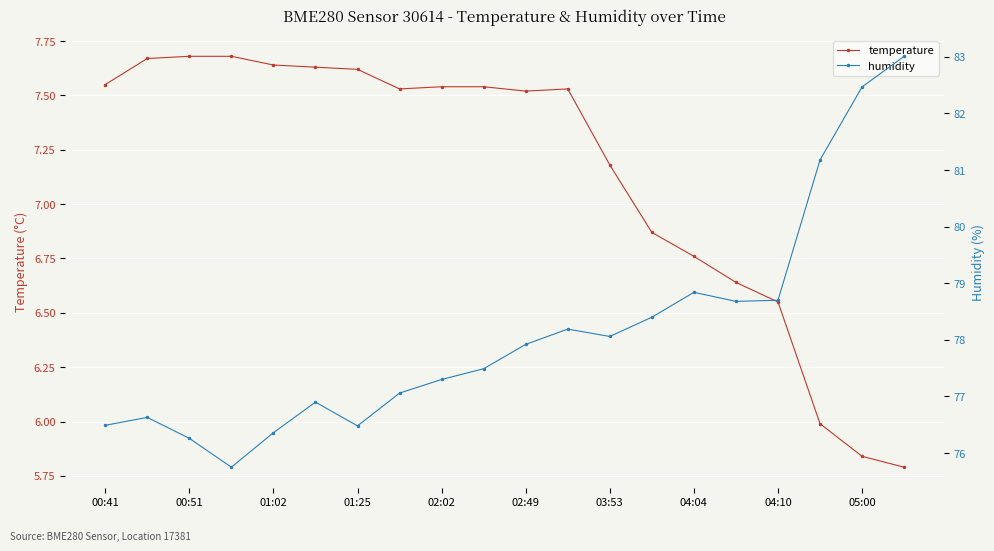

What is the difference between the highest and lowest values at 13?

71.5